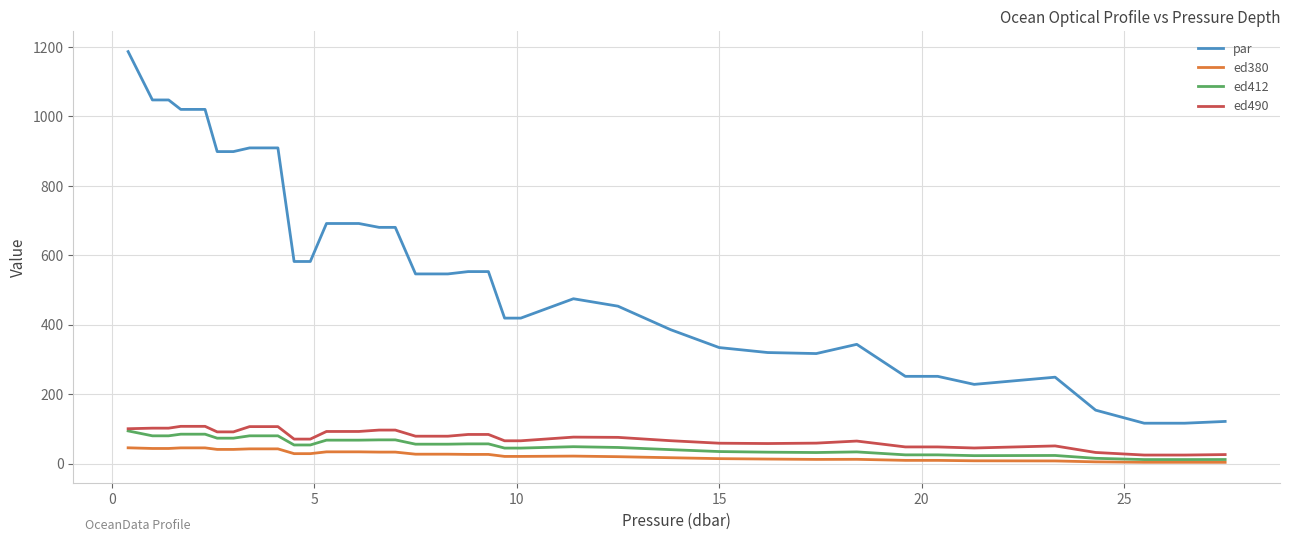

Which series has the widest spread of values?

par